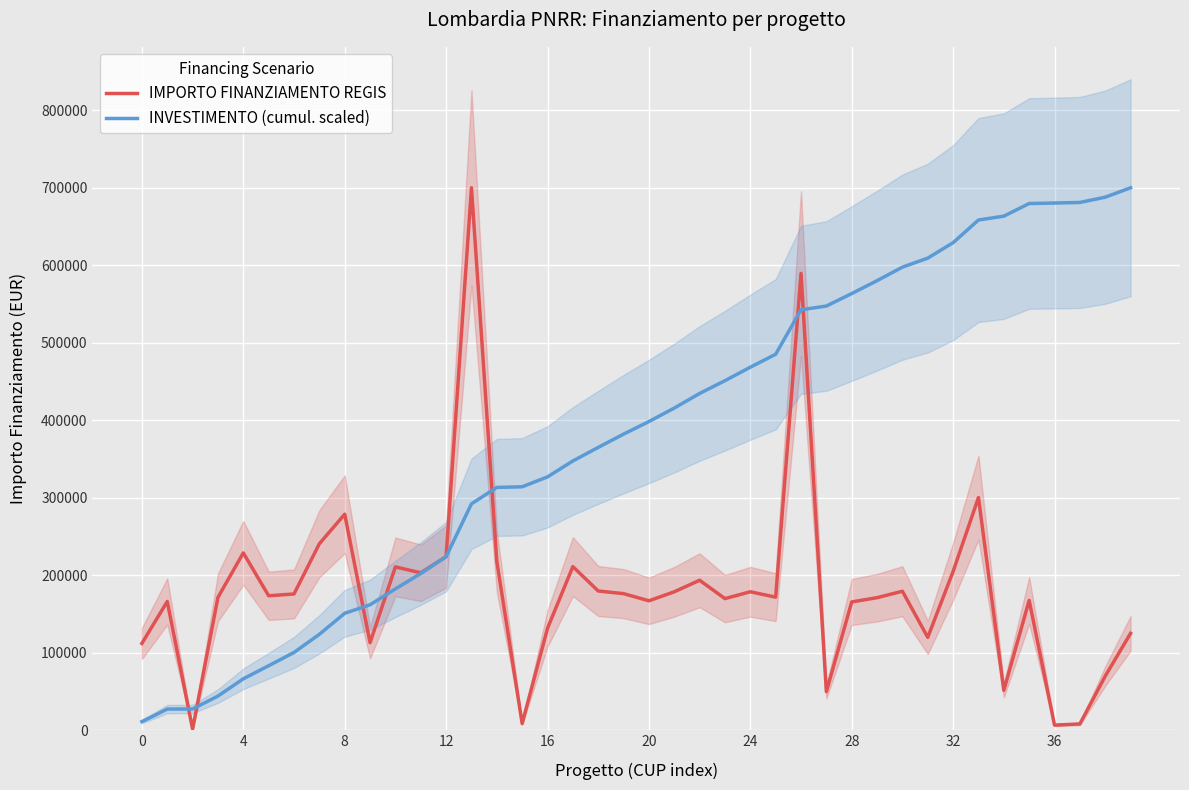

How many values in the INVESTIMENTO (cumul. scaled) series exceed 398090?

20